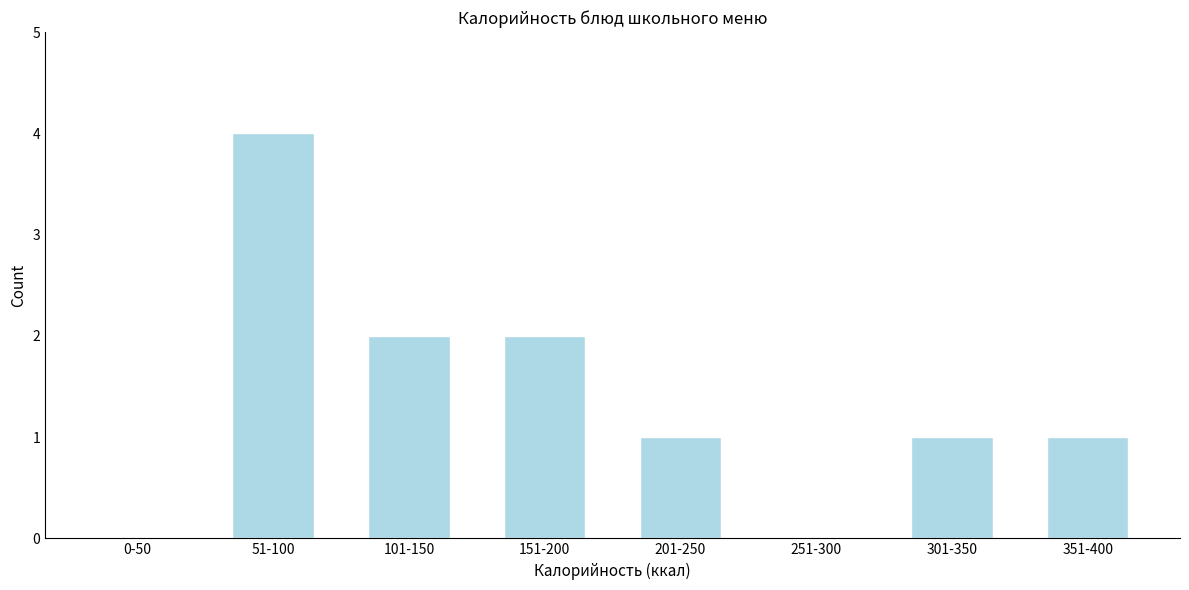

Reading left to right, what are all the values shown in this chart?

0-50=0	51-100=4	101-150=2	151-200=2	201-250=1	251-300=0	301-350=1	351-400=1